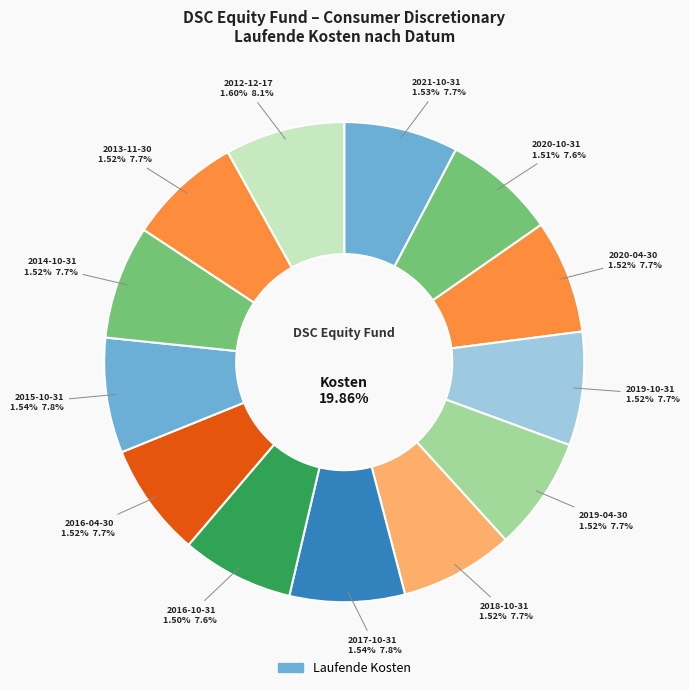

Between 2016-04-30 and 2020-04-30, which is larger?

2016-04-30